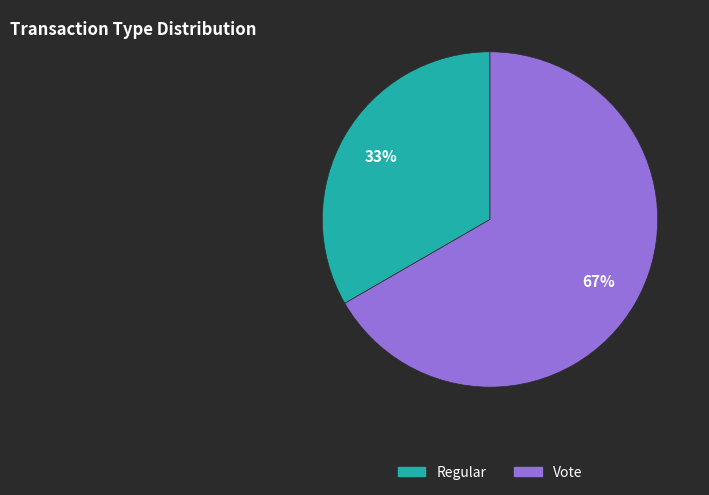

Count the number of slices in the pie.

2